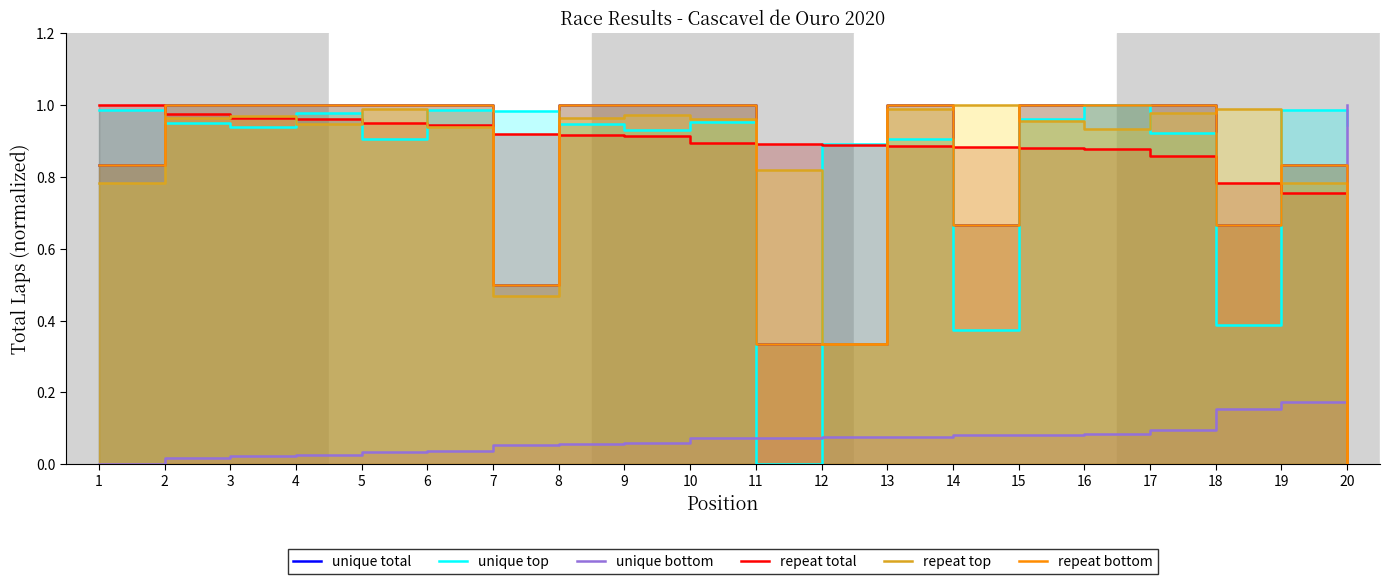

At which label is repeat bottom closest to 0?

20